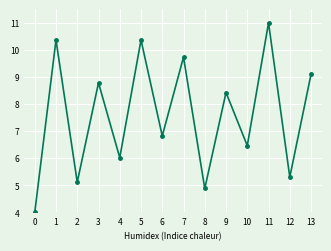

What is the difference between the maximum and minimum values?

7.0